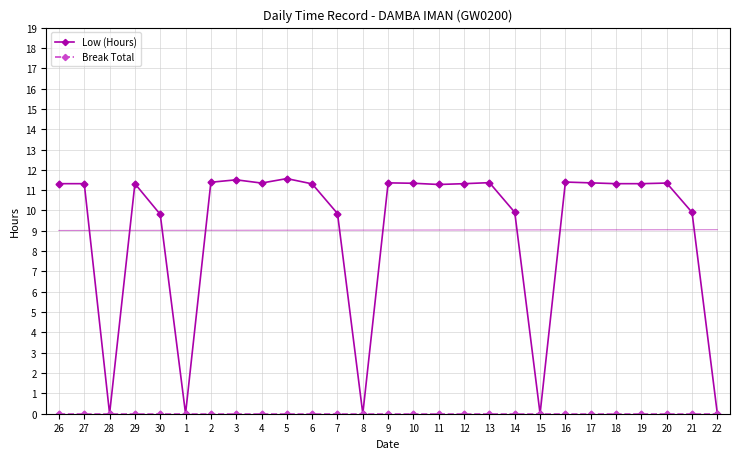

At which label does Low (Hours) first exceed 11?

26